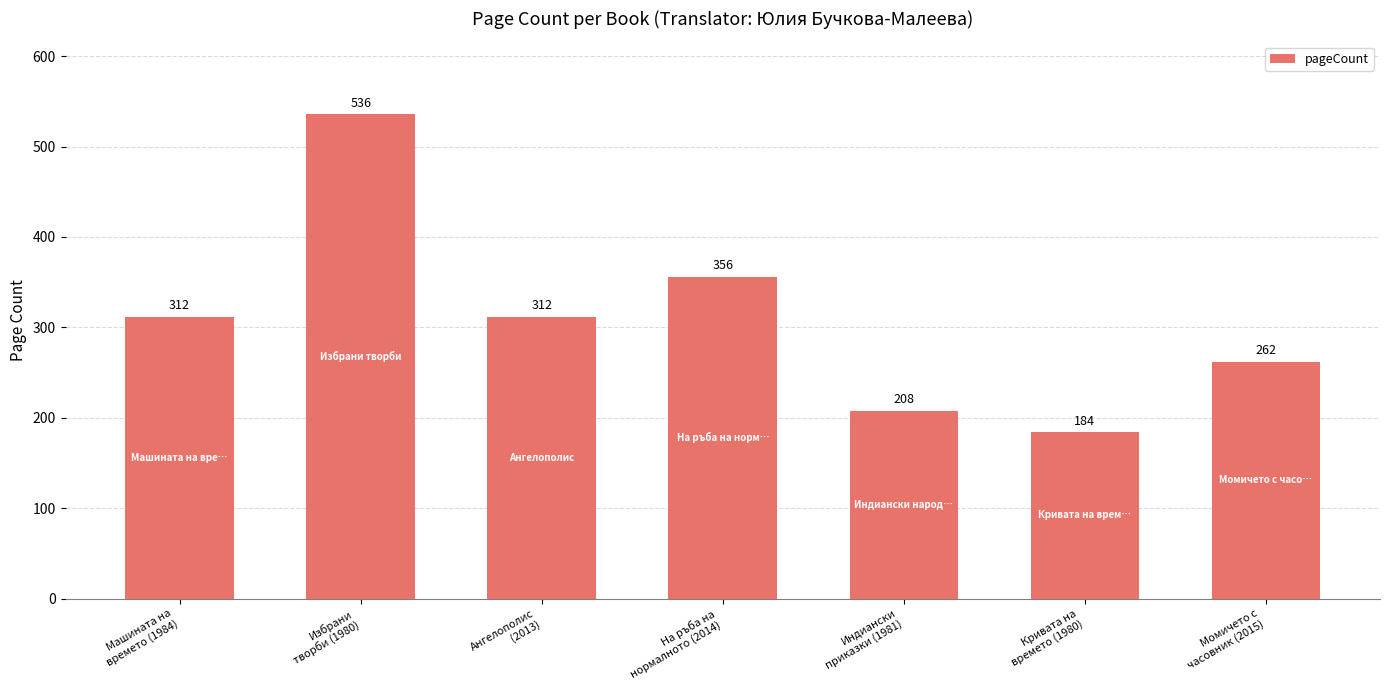

Is it true that the value at Момичето с
часовник (2015) is 262?

True